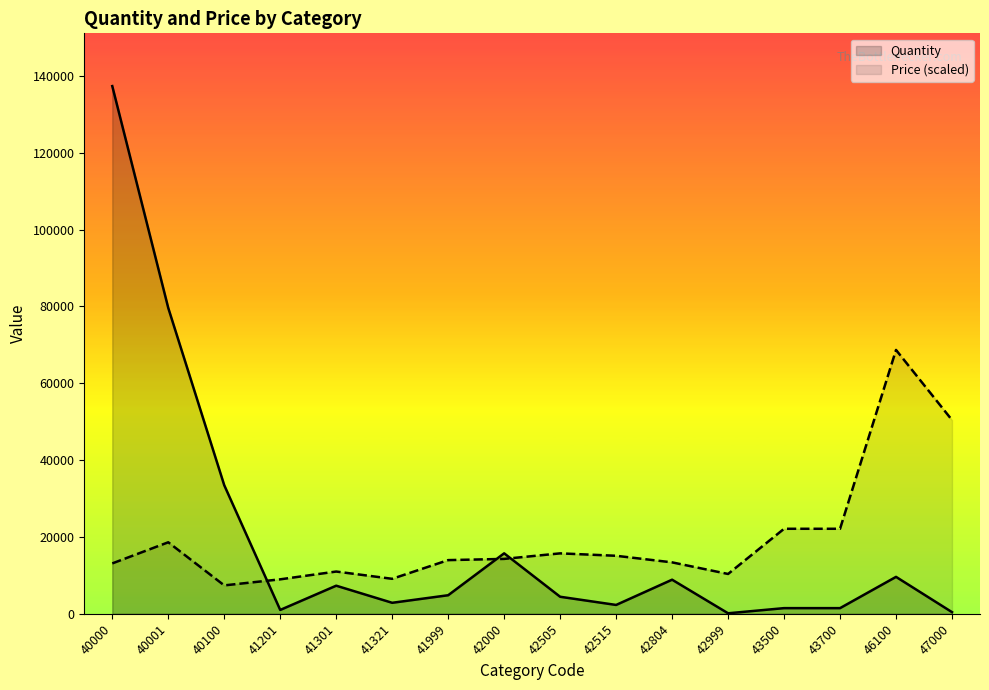

Which has a higher value, 42999 or 41999?

41999